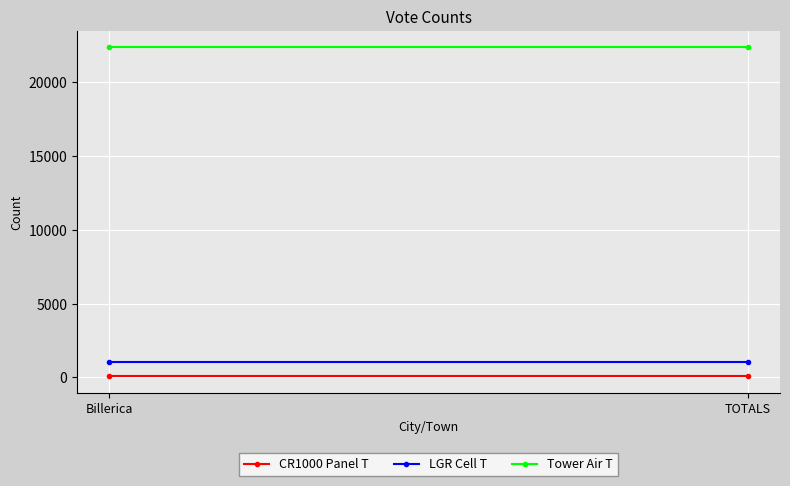

What is the spread (max minus min) of values at TOTALS?

22266